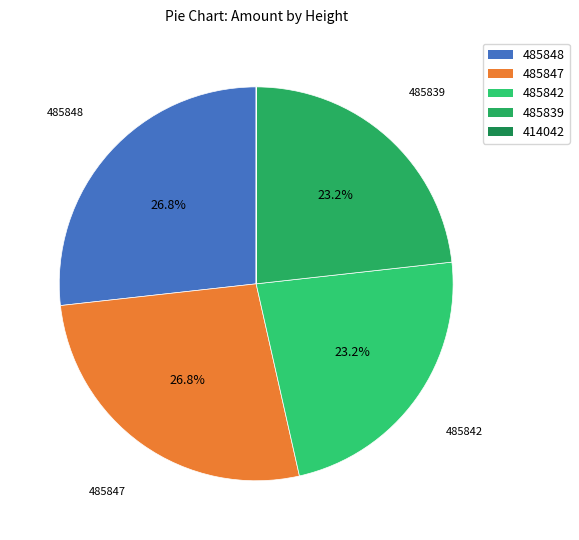

Does 485839 account for over 50% of the chart?

No